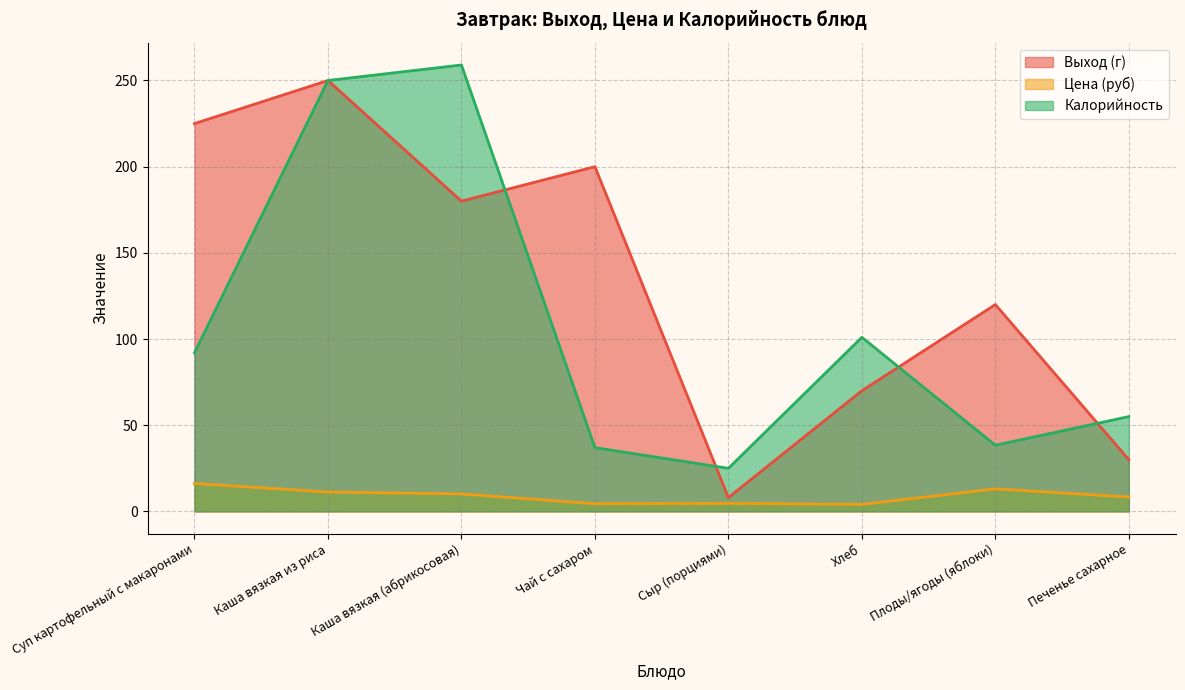

Does the chart display data point markers on the line(s)?

No